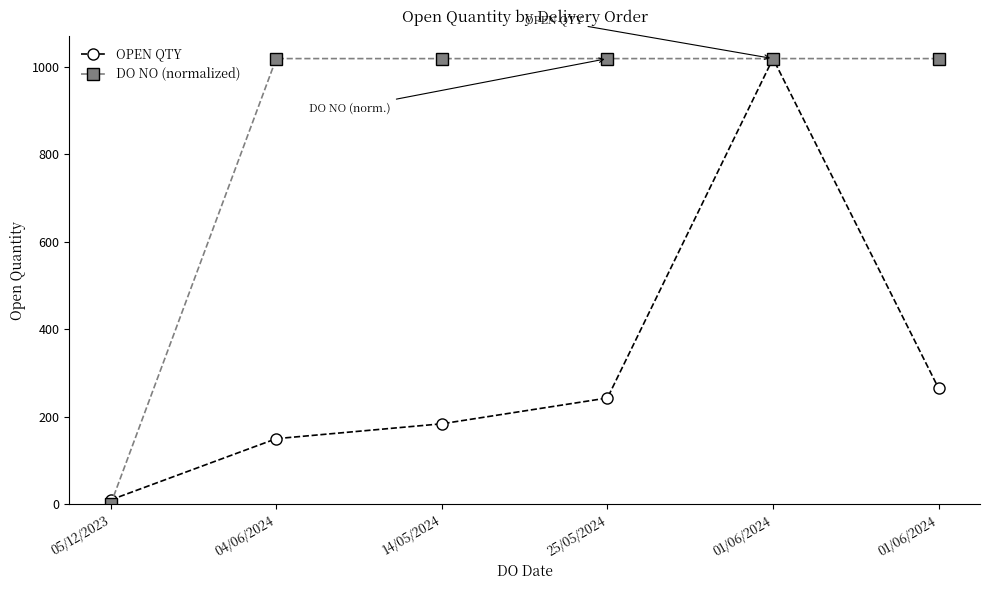

Where is the first local maximum for OPEN QTY?

01/06/2024